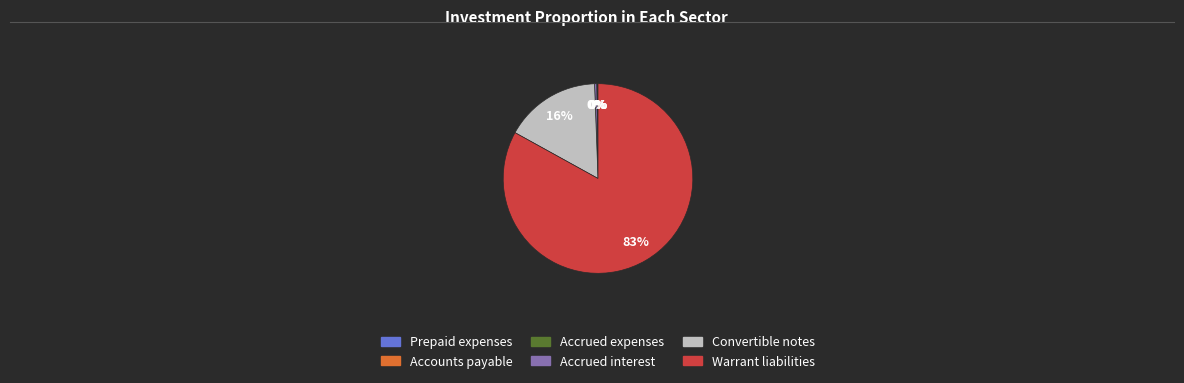

Which category has the biggest portion of the pie?

Warrant liabilities